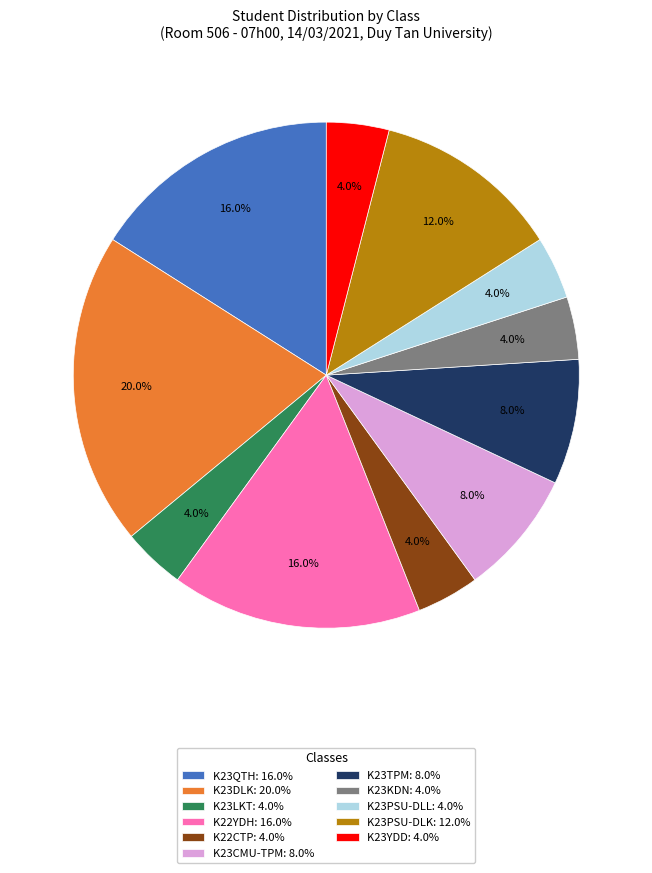

What is the largest slice in the pie chart?

K23DLK: 20.0%